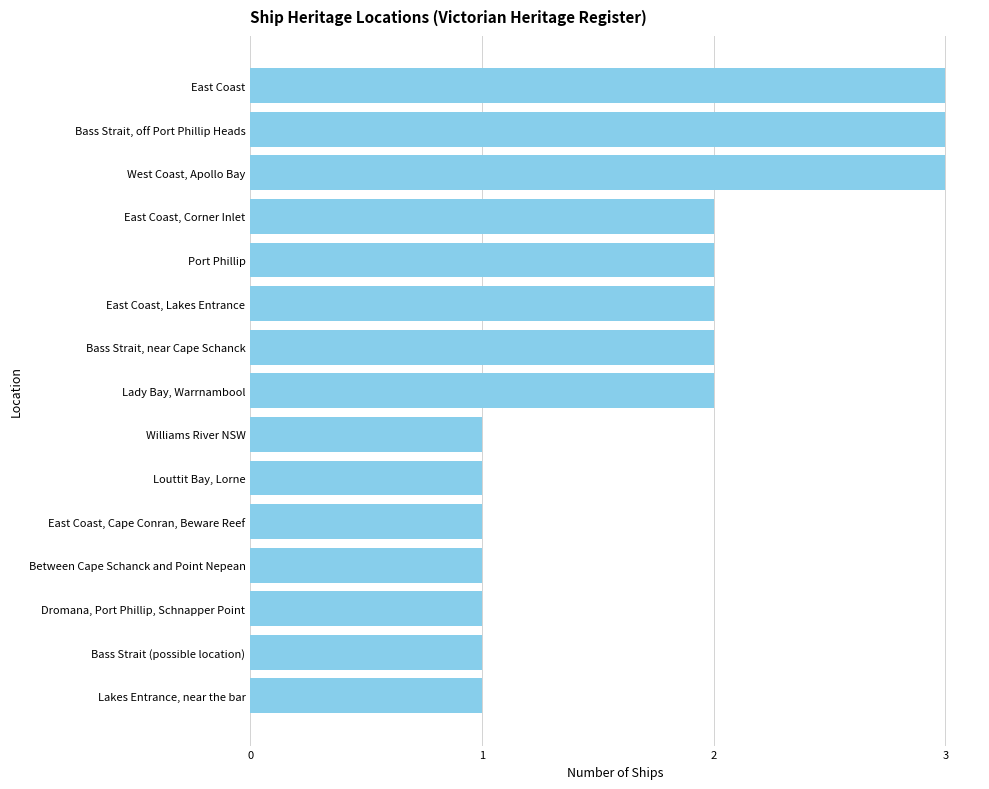

What is the sum of all values?

26